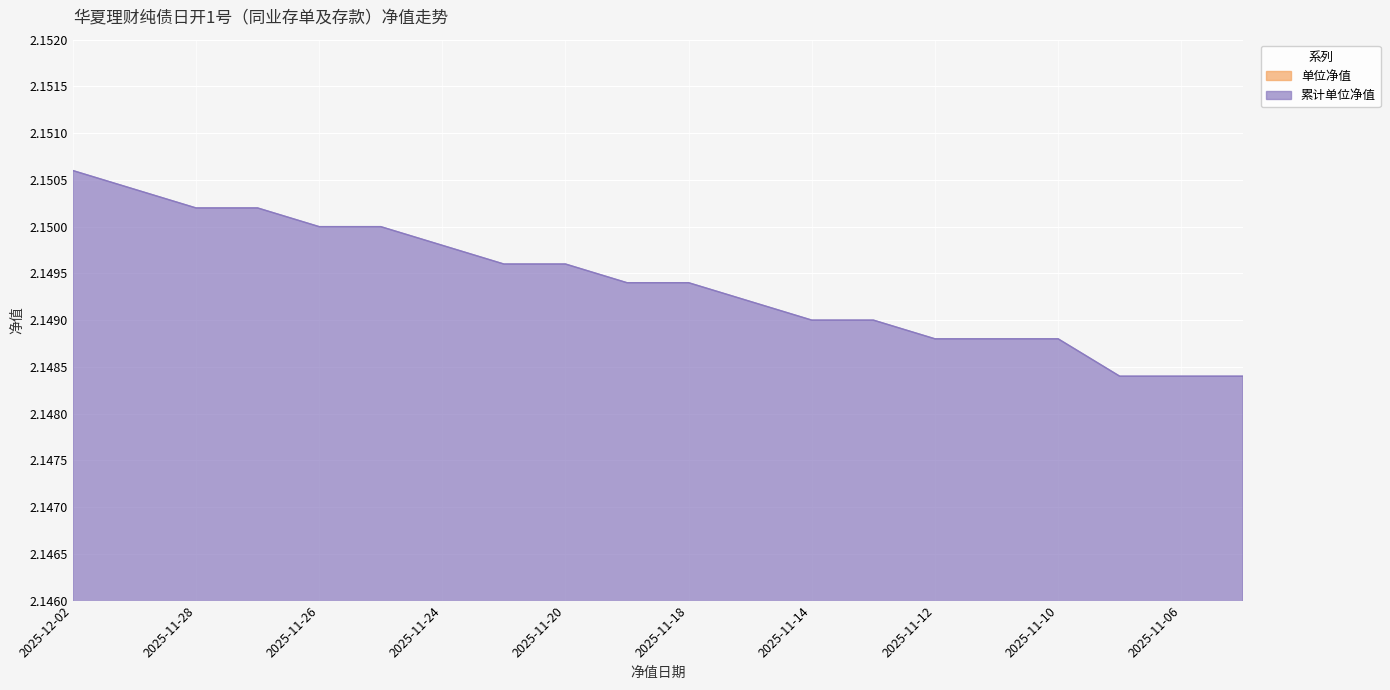

What is the label of the 15th point from the right?

2025-11-25